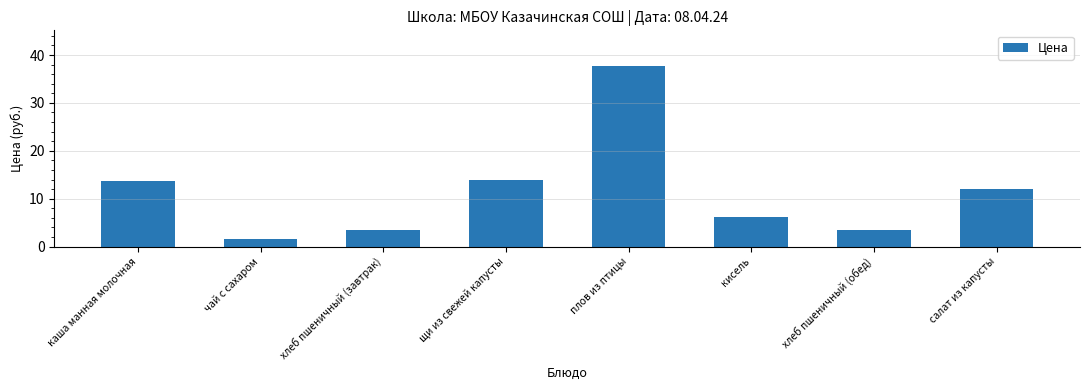

Does the chart contain any negative values?

No